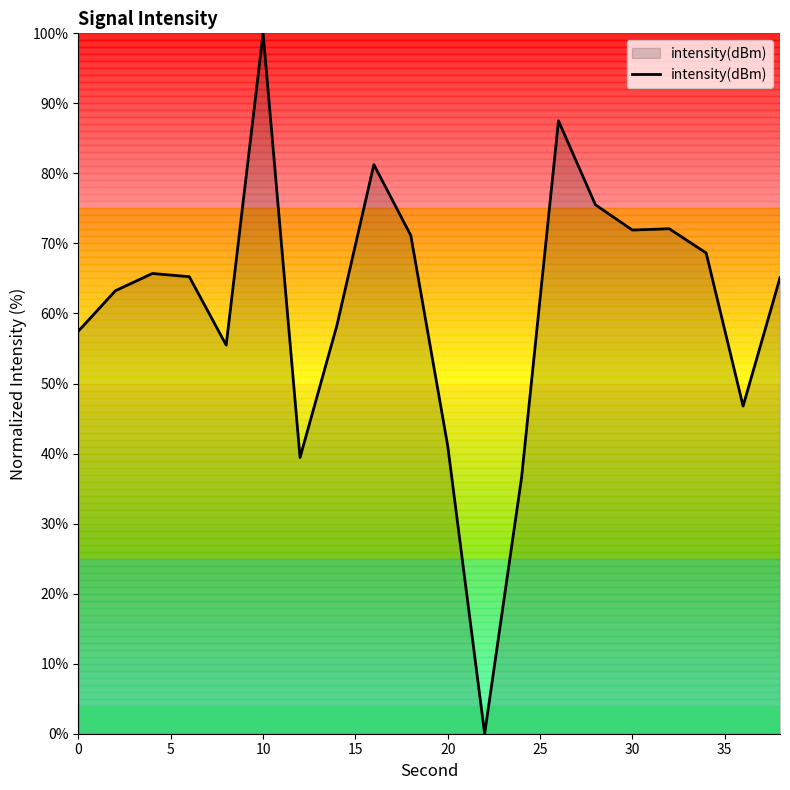

What is the greatest value displayed?

100.0